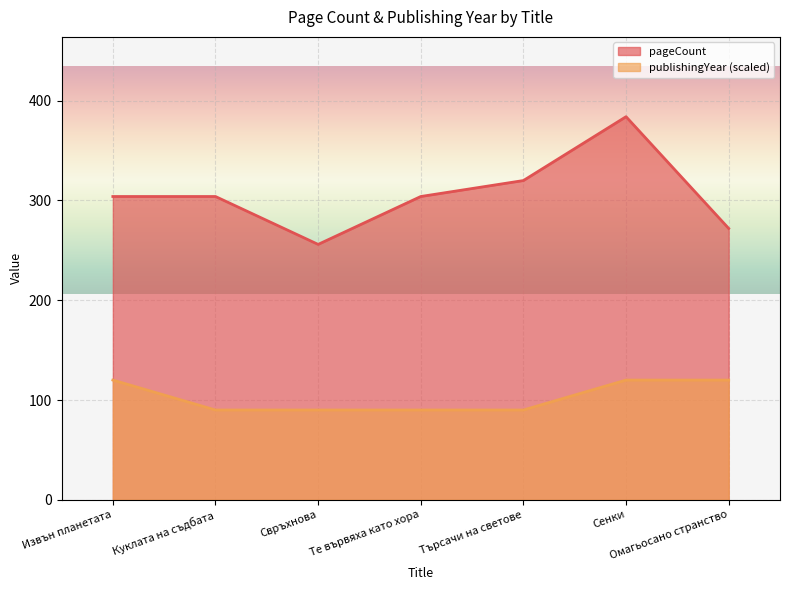

List the series in order of their peak value, lowest first.

publishingYear, pageCount